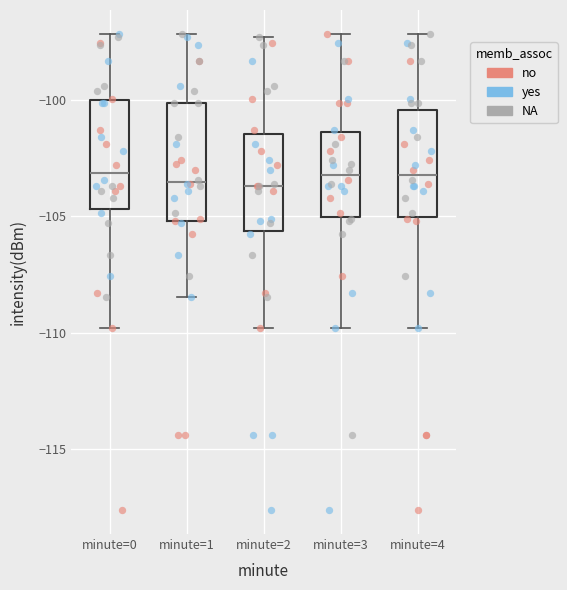

Reading left to right, read every box against the y-axis: the position of its median line, the range the box covers, and the ends of its whiskers. The values are not printed on the chart, so give them approximately, as read against the axis.

minute=0: median -103.0, box -104.5 to -100.0, whiskers -110.0 to -97.0
minute=1: median -103.5, box -105.0 to -100.0, whiskers -108.5 to -97.0
minute=2: median -103.5, box -105.5 to -101.5, whiskers -110.0 to -97.5
minute=3: median -103.0, box -105.0 to -101.5, whiskers -110.0 to -97.0
minute=4: median -103.0, box -105.0 to -100.5, whiskers -110.0 to -97.0